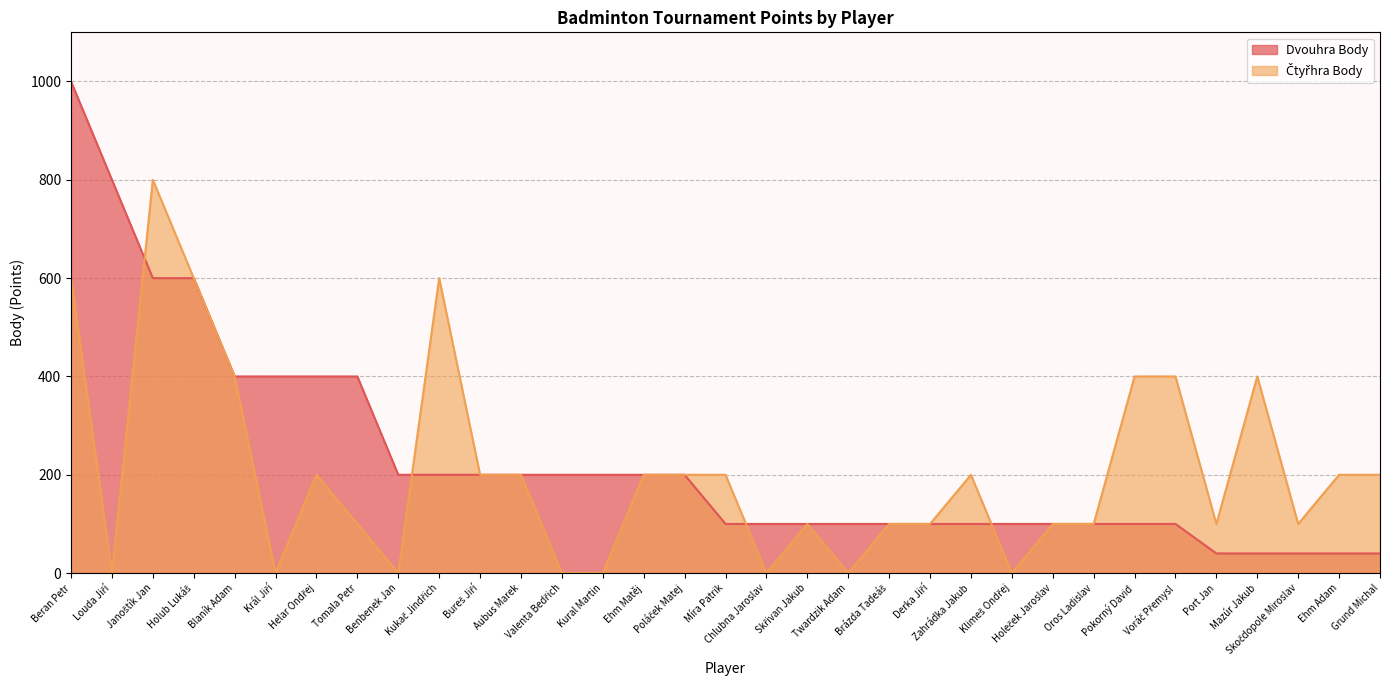

What position from the right is Král Jiří?

28